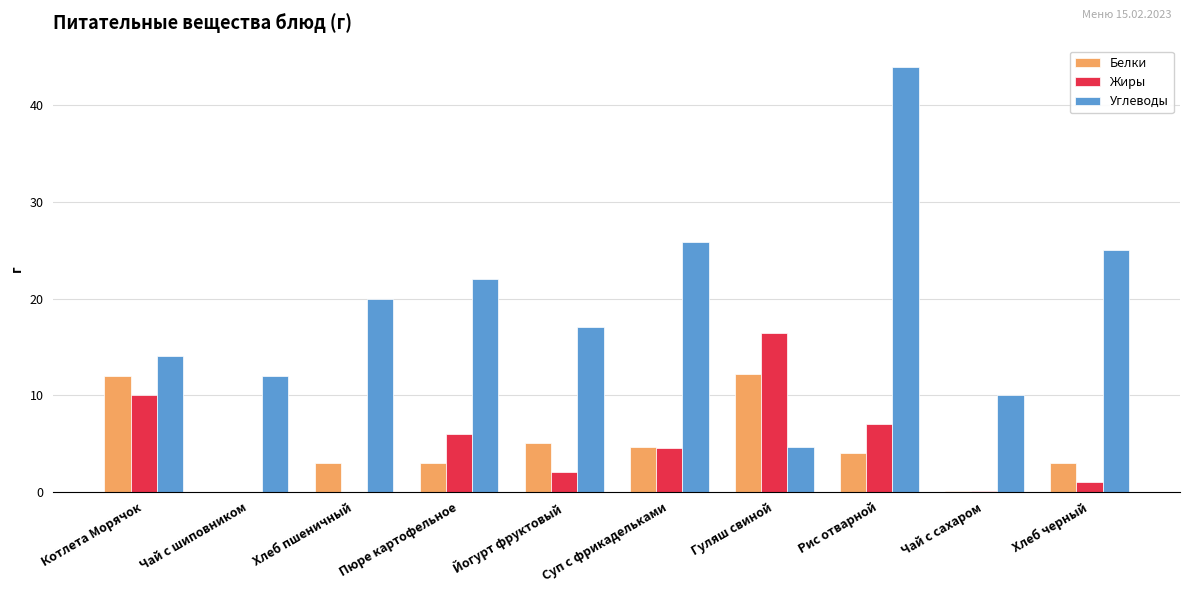

What is the maximum value for Углеводы?

44.0